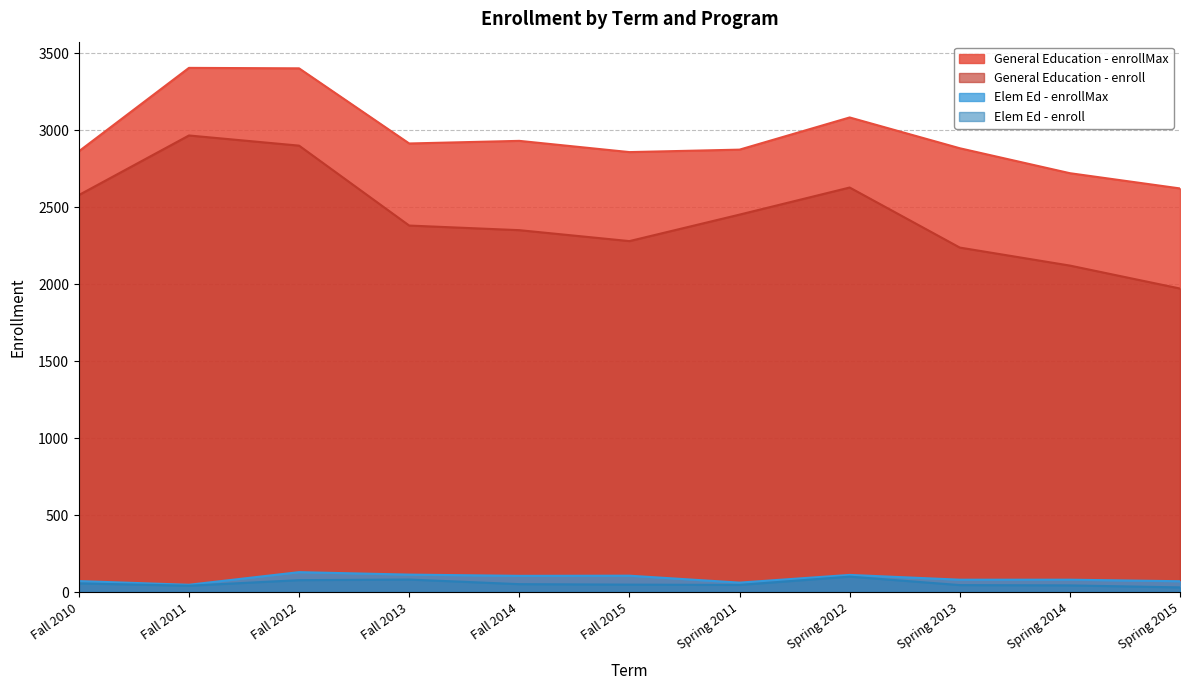

What value does the Elem Ed - enrollMax series have at Spring 2014, to the nearest 5?

80